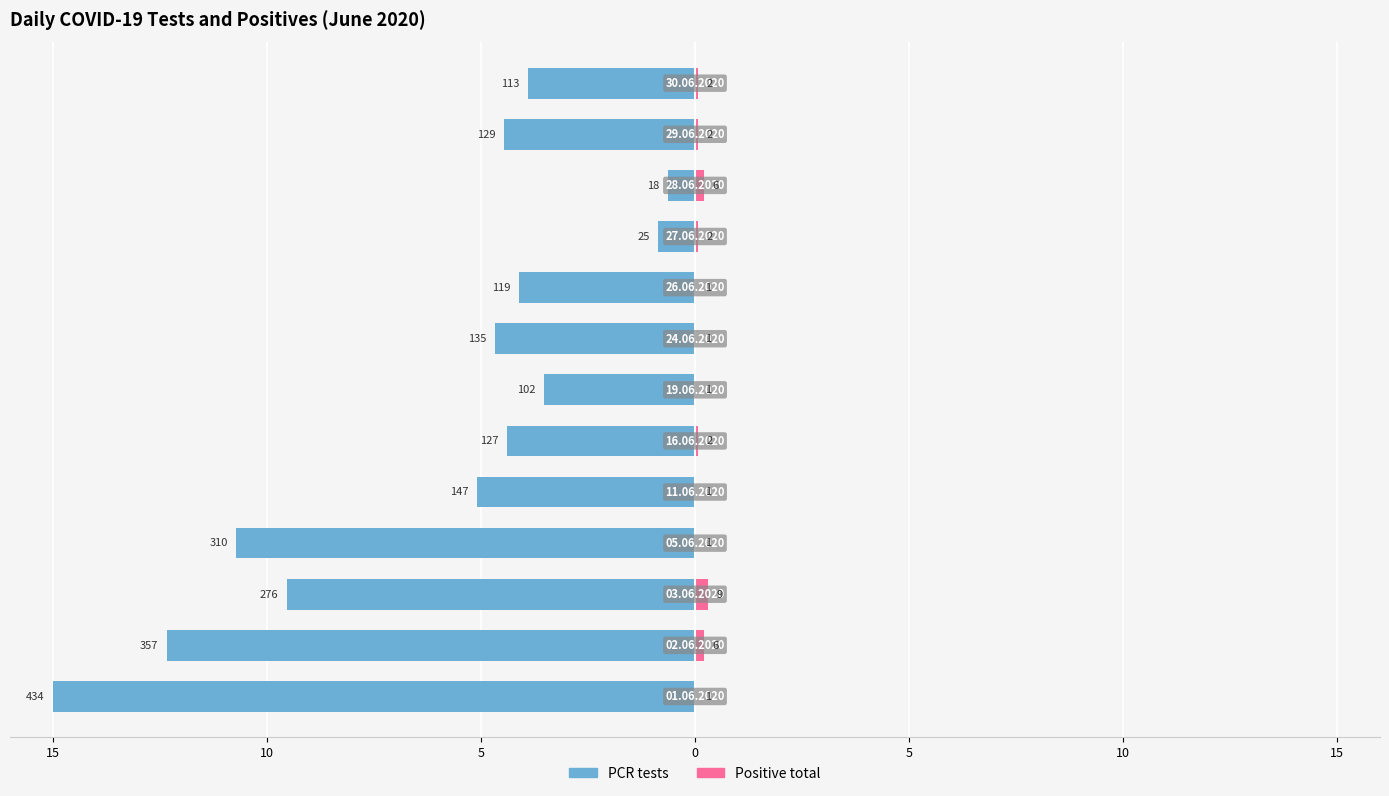

Is the value of Positive total at 0 greater than the value of PCR tests at 5?

Yes